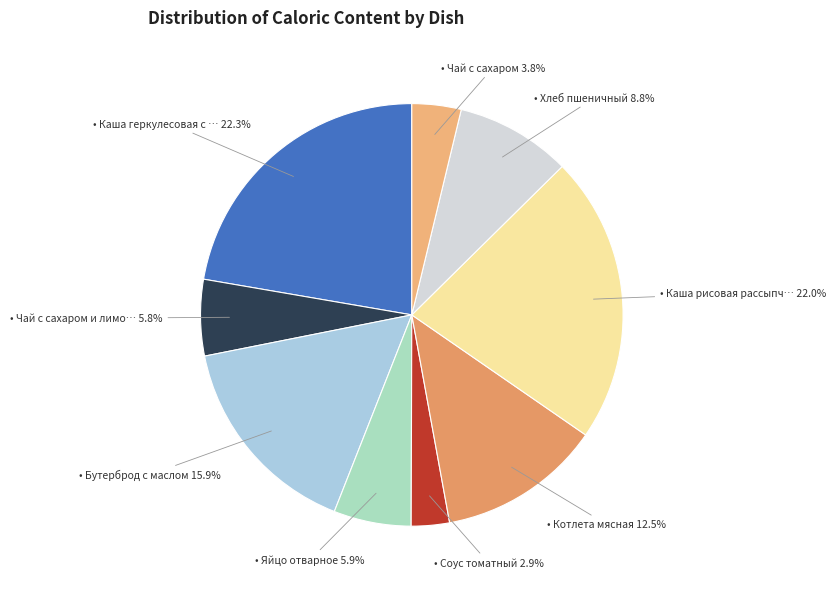

How many segments does this pie chart have?

9